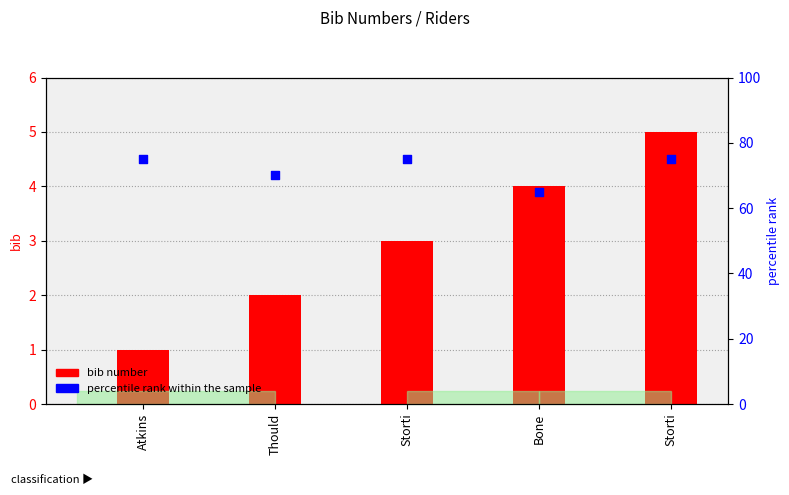

What are all the series names shown in the legend?

bib number, percentile rank within the sample